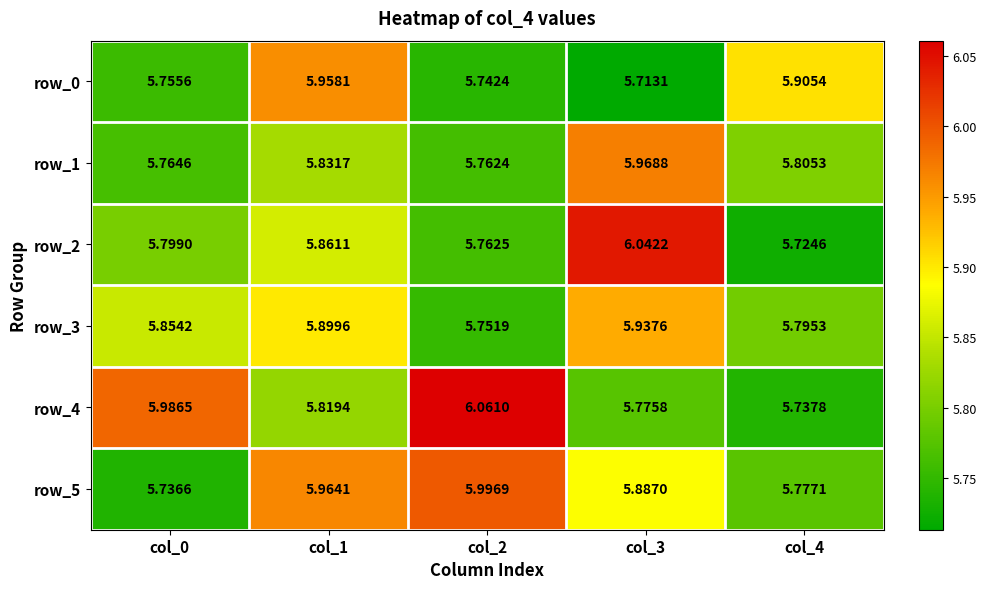

What is the maximum value for row_5?

6.0